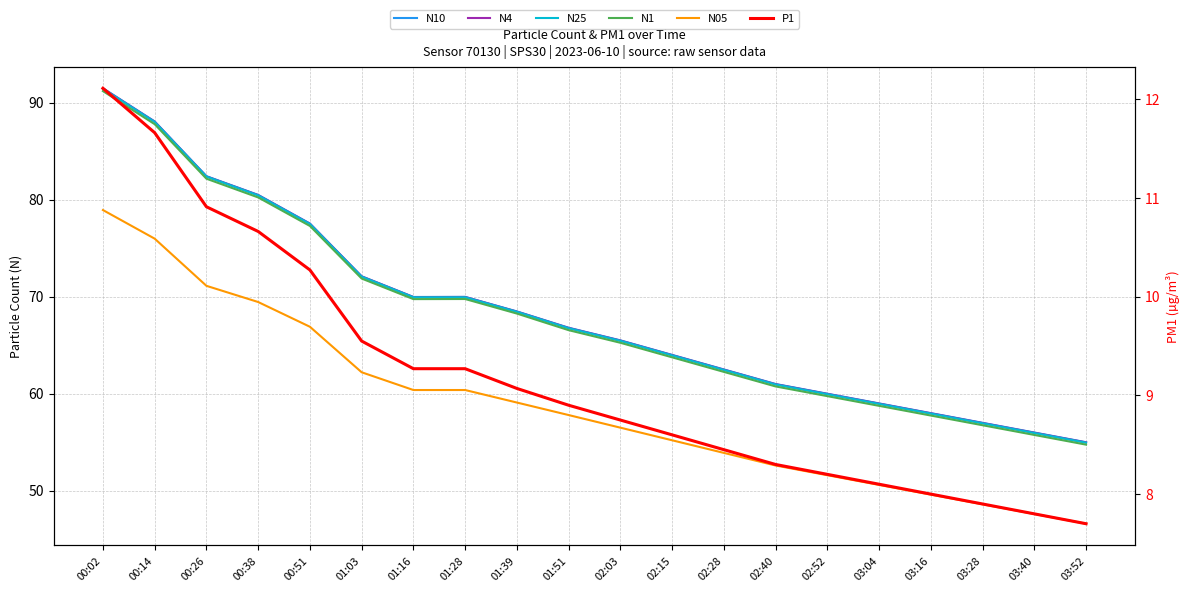

Where does the N4 series first go above 66?

00:02